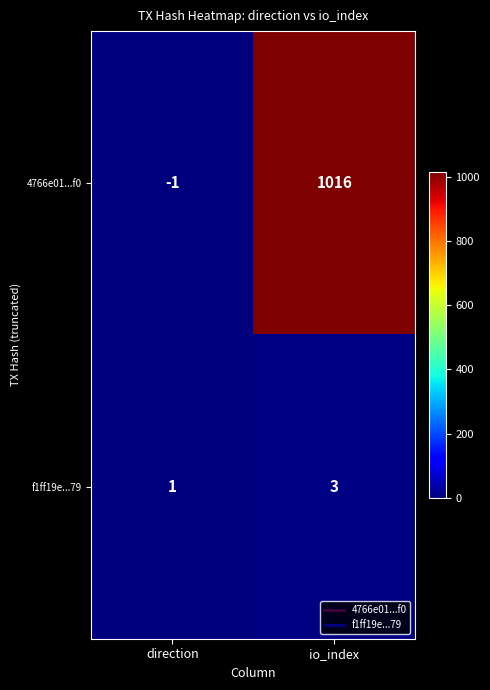

Between direction and io_index, which series saw the biggest shift?

4766e01...f0